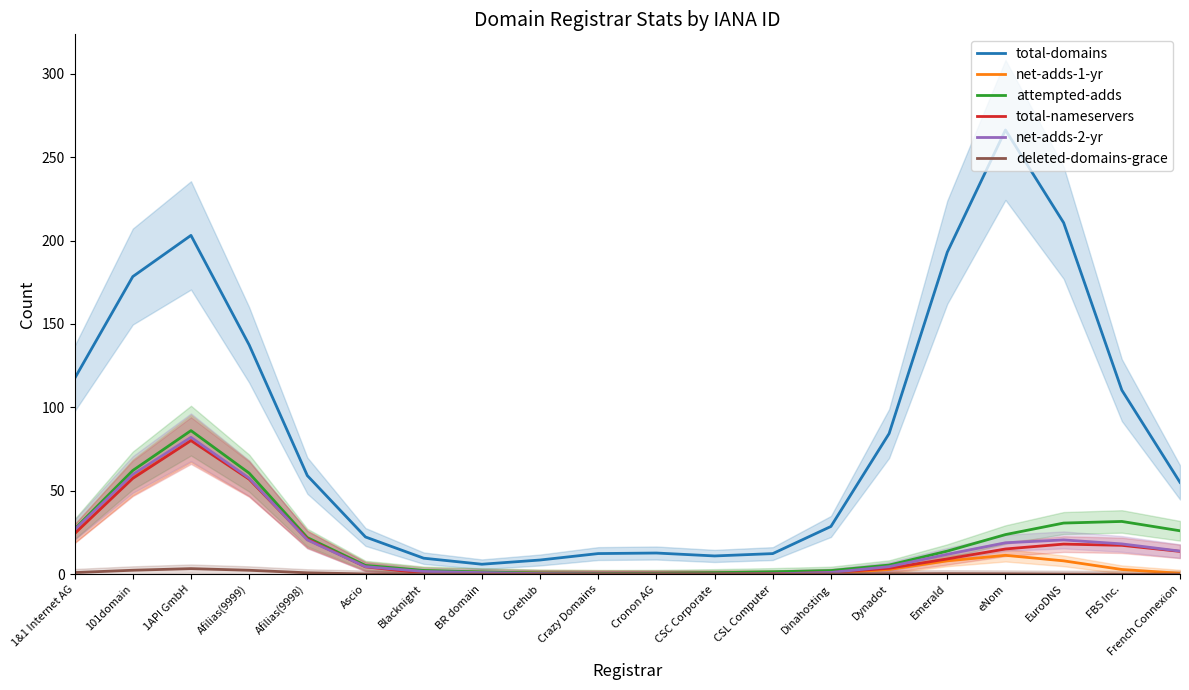

True or false: net-adds-2-yr and attempted-adds intersect in this chart.

False